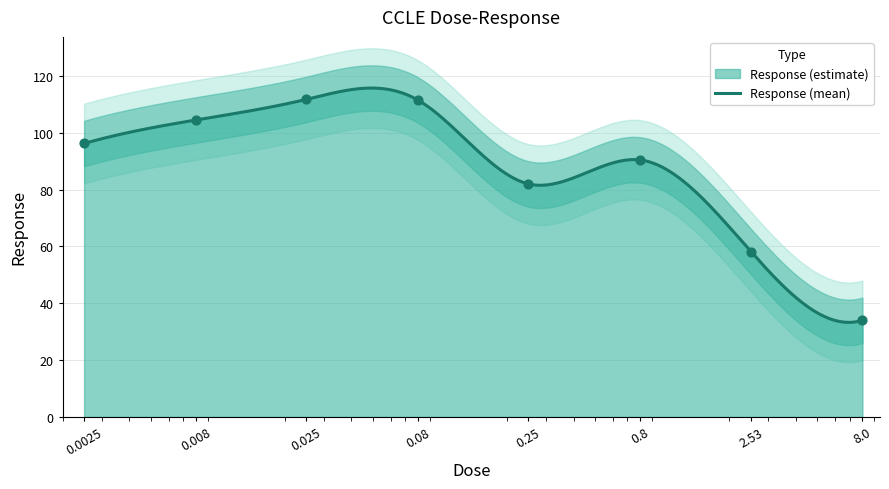

What is the change in value from 0.8 to 2.53?

-32.4